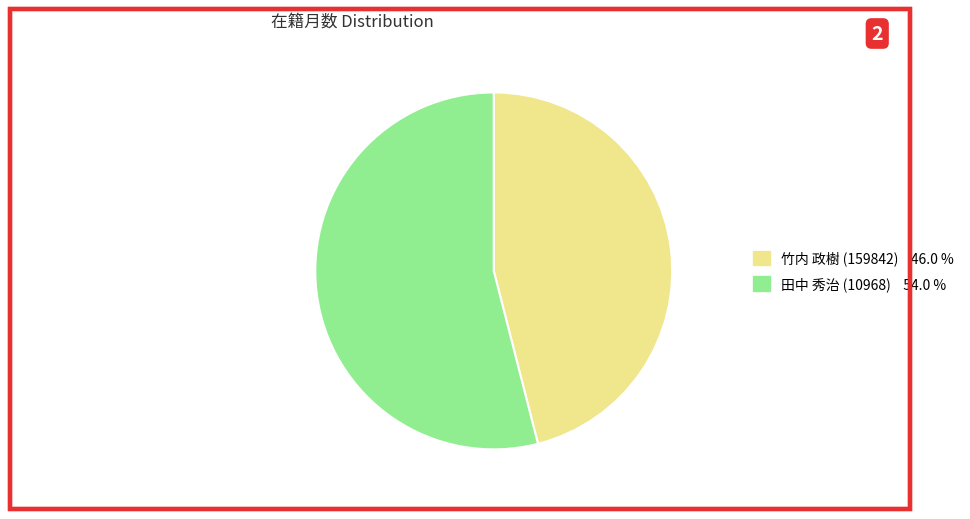

Which slice represents more than half of the pie?

田中 秀治 (10968)